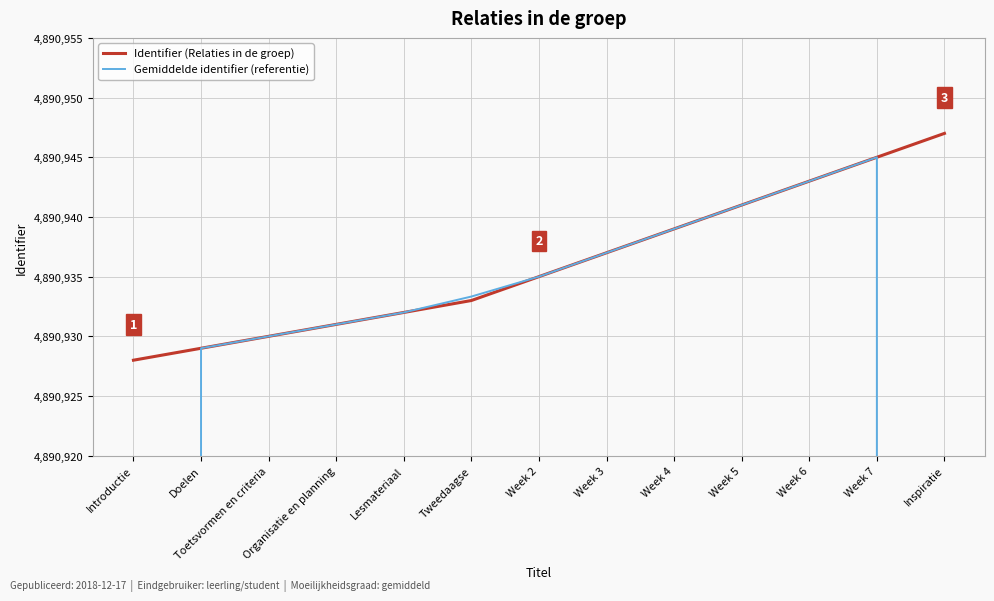

What are all the series names shown in the legend?

Identifier (Relaties in de groep), Gemiddelde identifier (referentie)